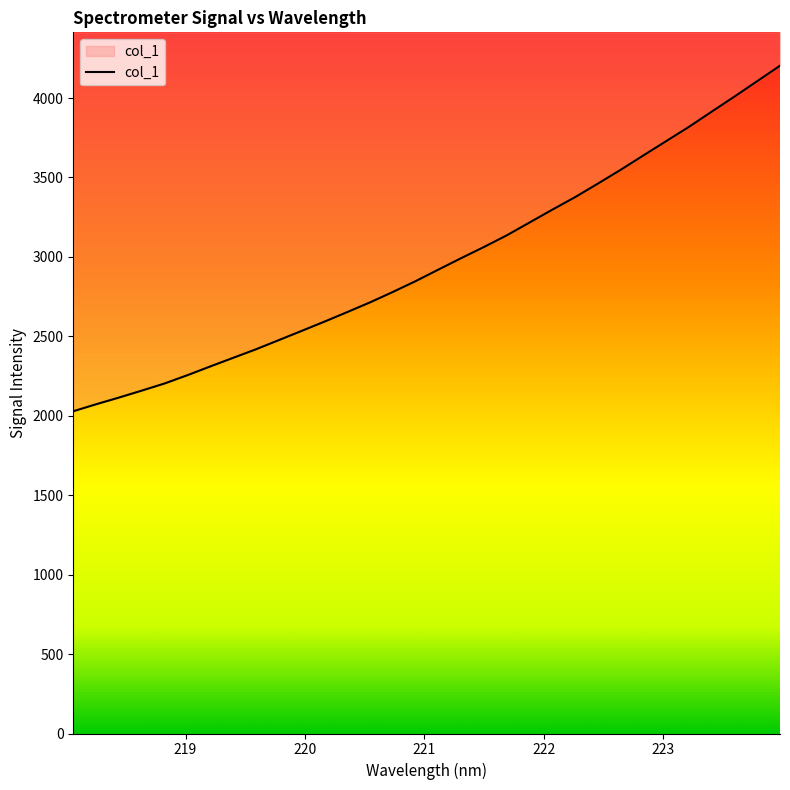

How many values exceed 2919?

16